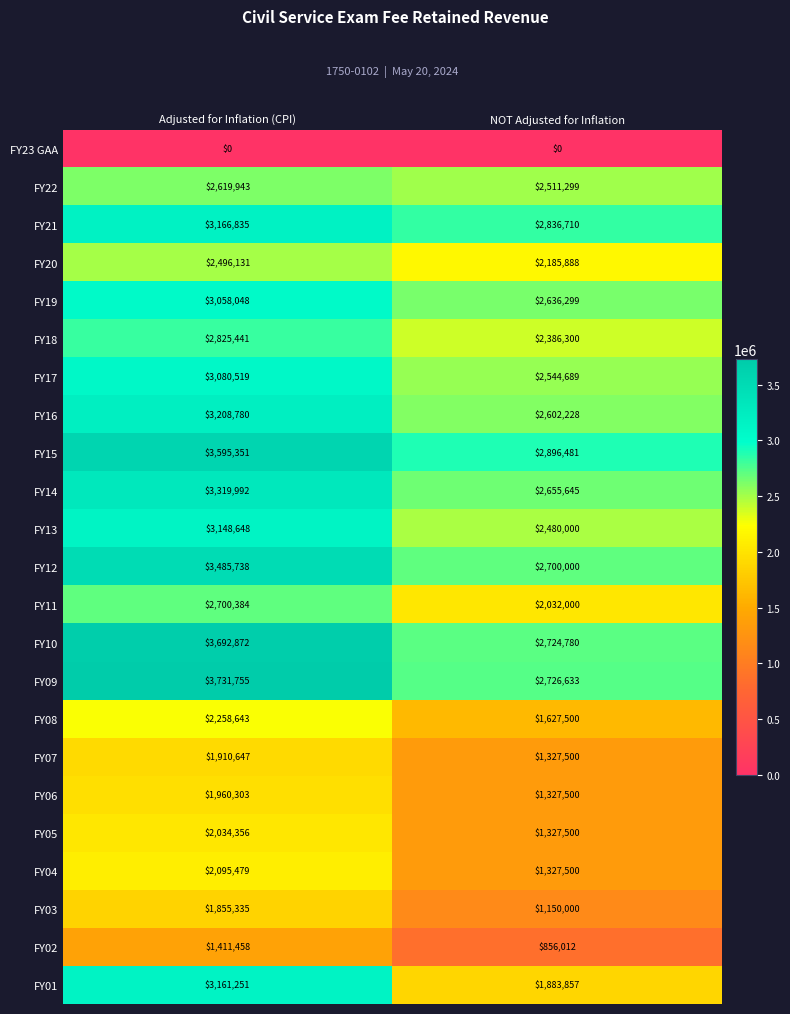

Which series has the largest total across all categories?

FY15